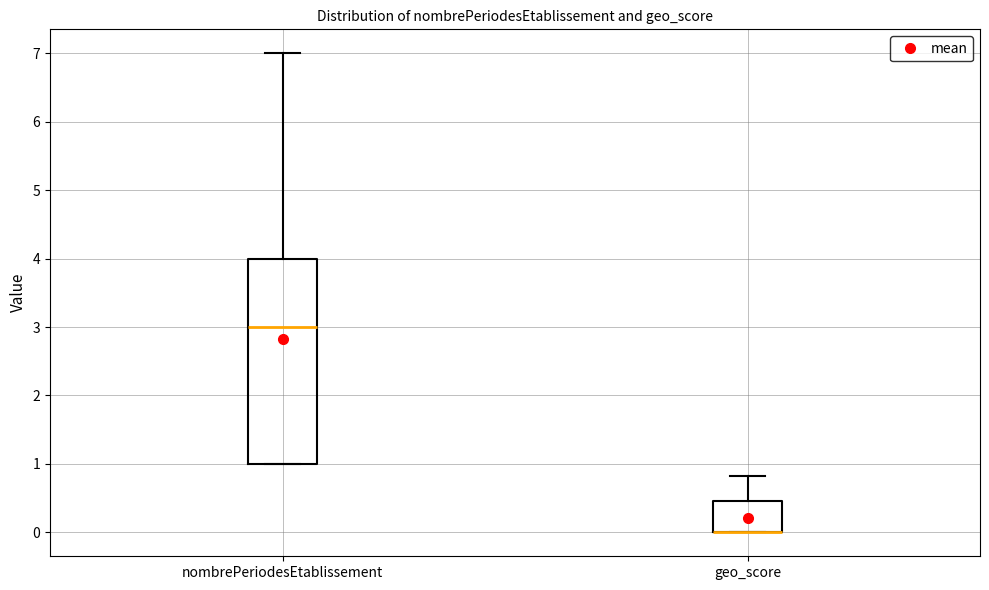

Where is the lower edge of the box for geo_score on the y-axis? The values are not printed on the chart, so give them approximately, as read against the axis.

0.0